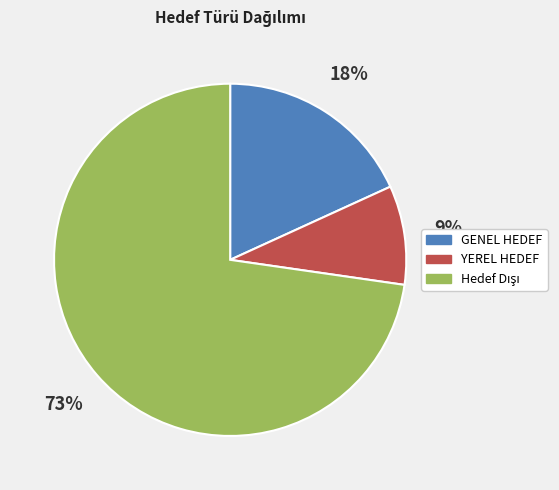

To the nearest percent, what portion does YEREL HEDEF represent?

9%